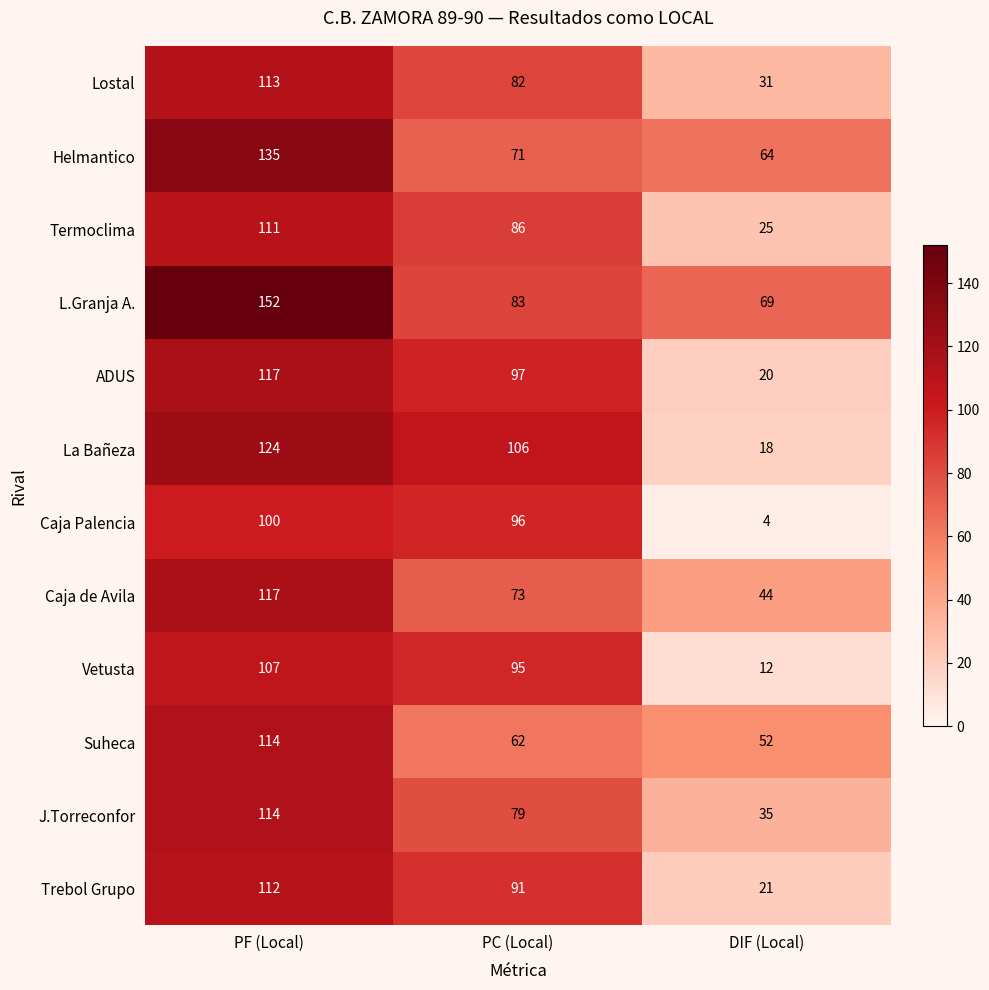

The value of ADUS at PC (Local) is 165. True or false?

False